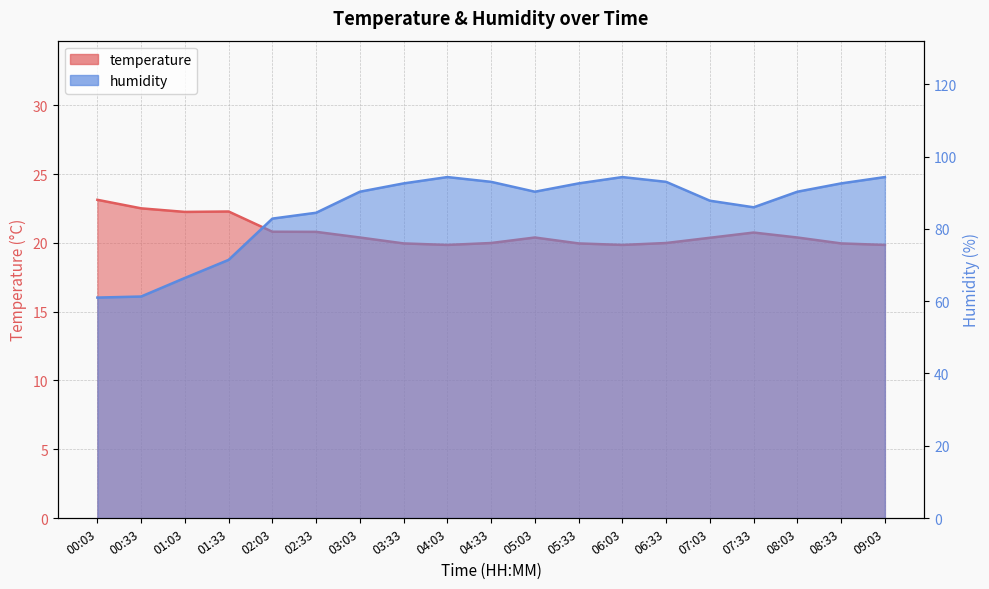

Read the temperature value at 08:03.

20.4